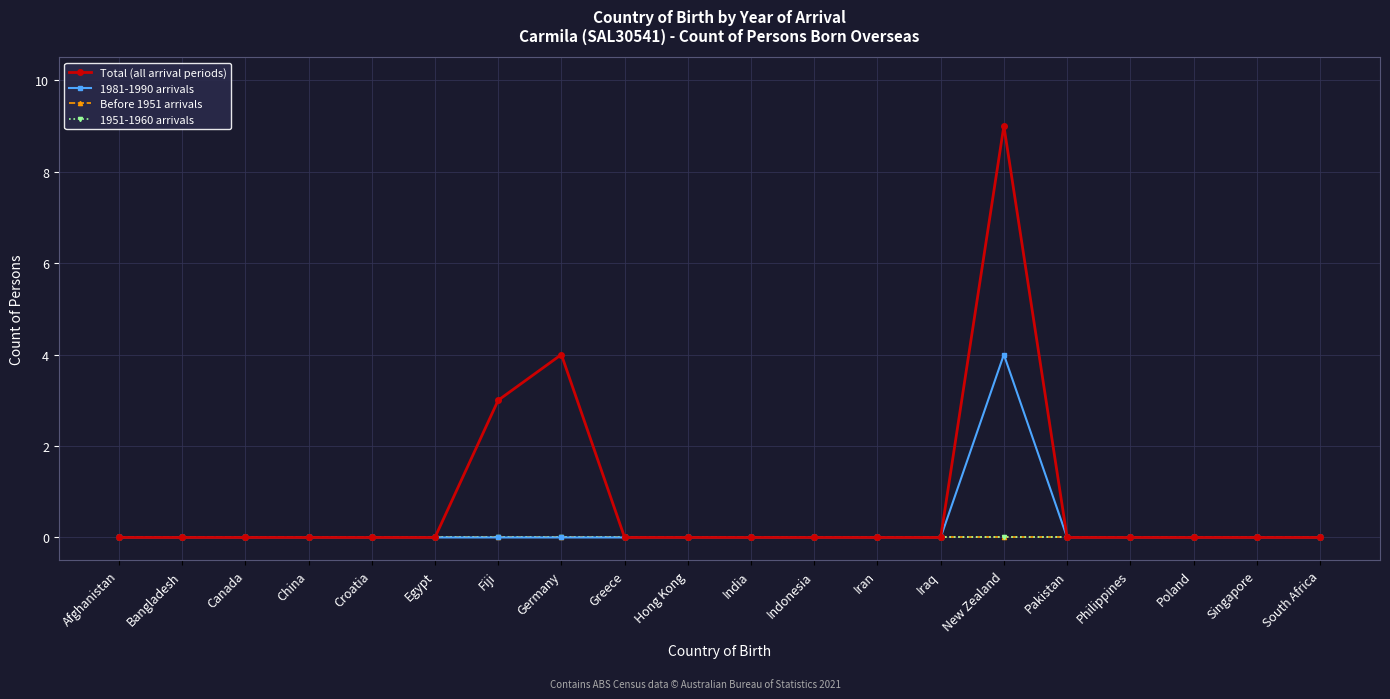

Is this an area chart (filled region under the line)?

No